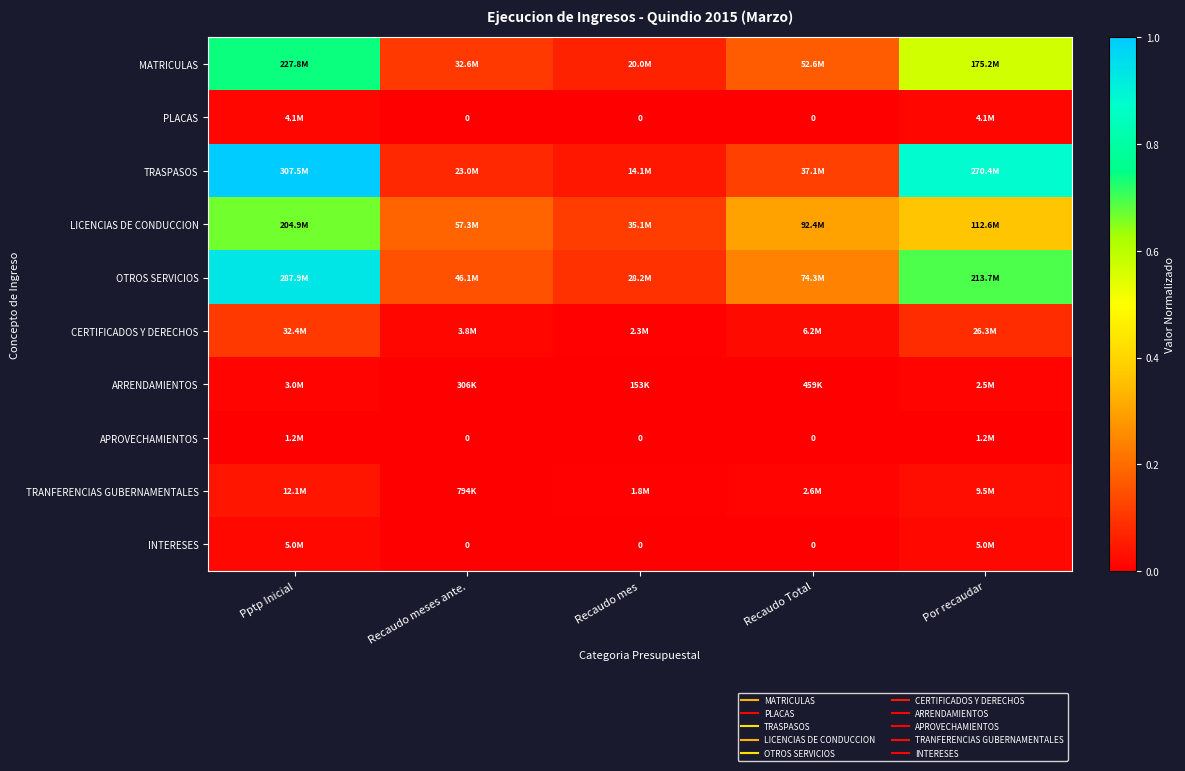

True or false: MATRICULAS has a value of 0.0 at Recaudo meses ante..

False